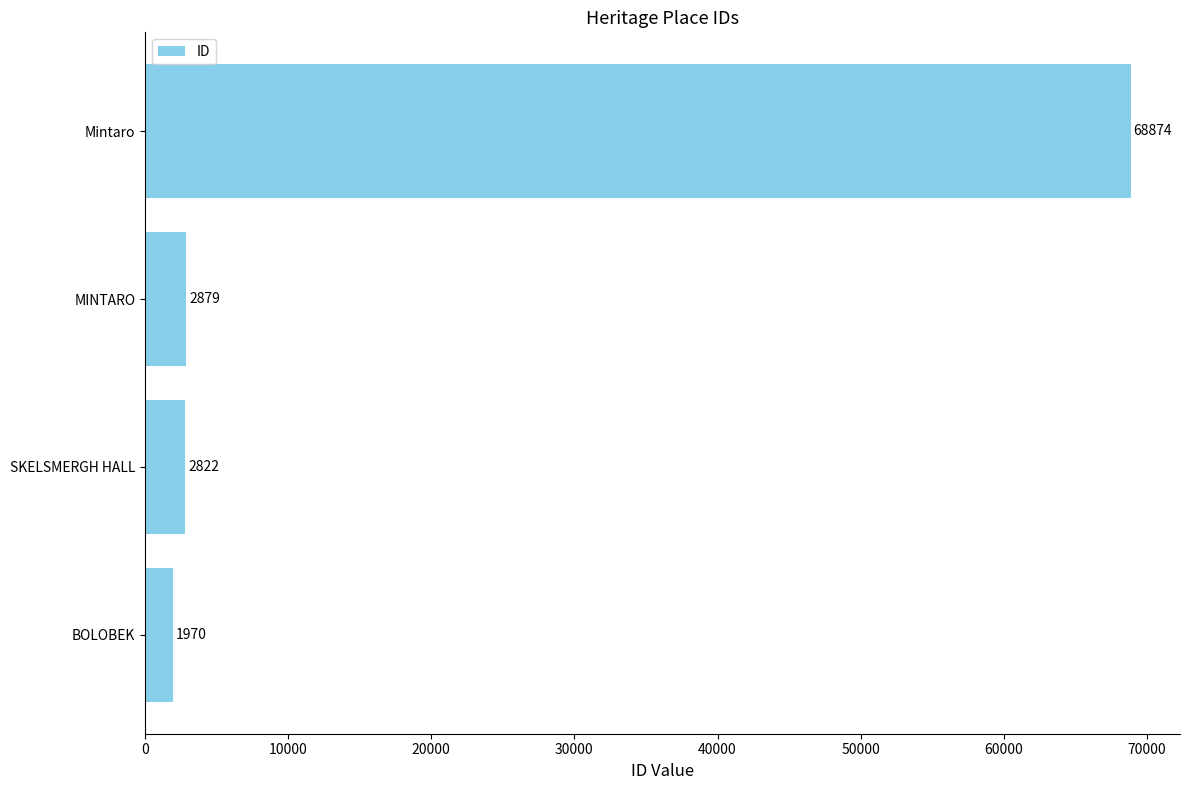

What is the difference between the maximum and minimum values?

66904